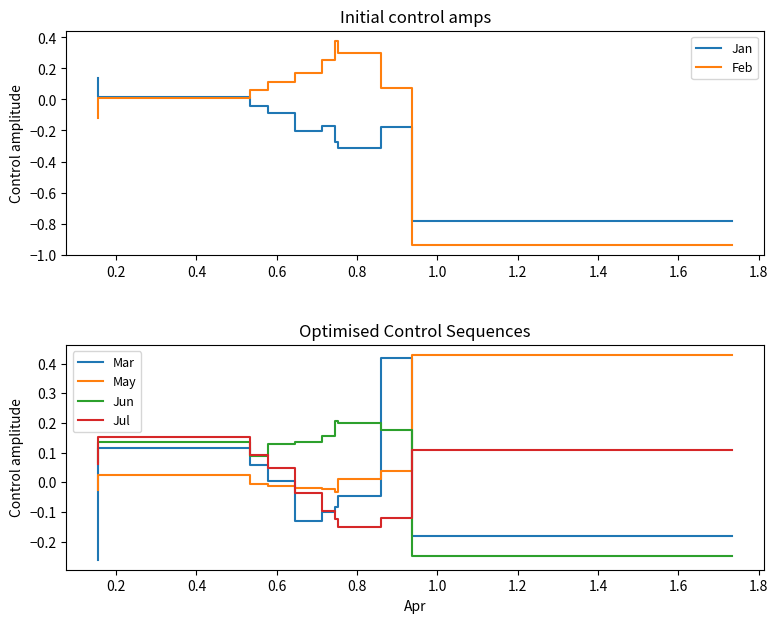

What is the label of the 6th point from the right?

0.8